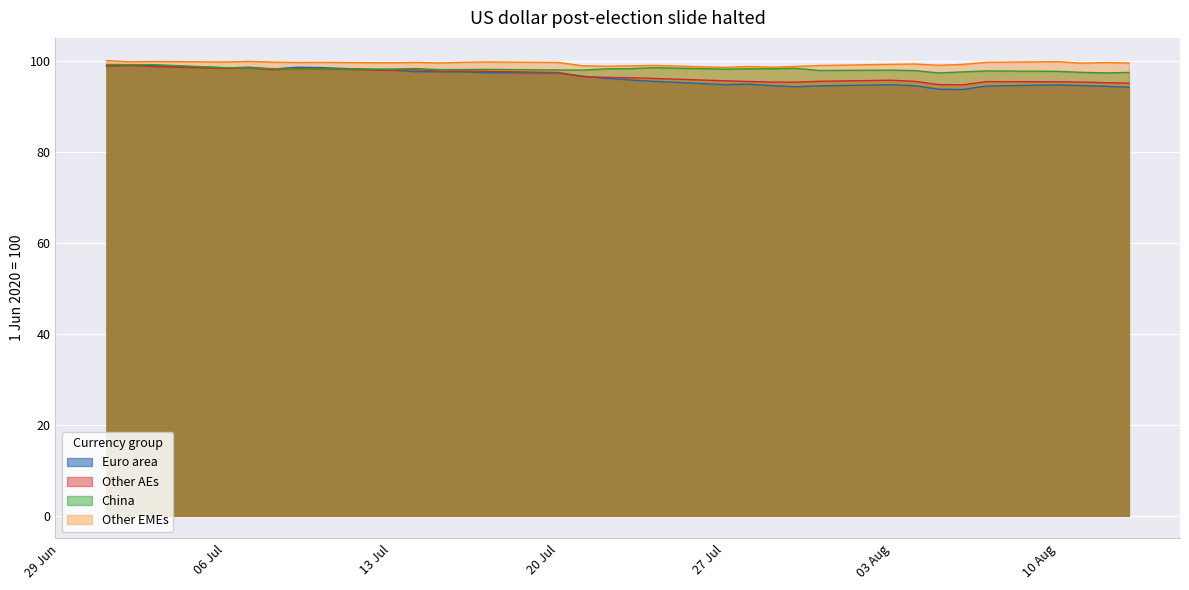

Reading left to right, extract all data points from this chart.

Euro area: 98.8	99.1	99.0	98.4	98.6	98.2	98.6	98.5	97.9	97.6	97.6	97.6	97.4	97.3	96.6	96.1	95.8	95.5	94.8	94.8	94.5	94.3	94.5	94.7	94.5	93.7	93.7	94.4	94.7	94.5	94.4	94.2
Other AEs: 98.8	99.0	98.7	98.3	98.4	98.0	98.3	98.2	97.9	98.1	97.7	97.8	97.7	97.4	96.5	96.4	96.3	96.1	95.6	95.4	95.3	95.3	95.5	95.7	95.5	94.8	94.7	95.4	95.4	95.3	95.2	95.1
China: 99.2	99.1	99.1	98.5	98.4	98.3	98.1	98.2	98.2	98.3	98.1	98.1	98.1	98.0	97.9	98.2	98.3	98.5	98.2	98.2	98.2	98.3	97.9	97.9	97.8	97.3	97.6	97.8	97.7	97.5	97.3	97.4
Other EMEs: 100.0	99.8	99.8	99.7	99.9	99.7	99.6	99.7	99.5	99.6	99.5	99.7	99.7	99.6	98.9	98.8	98.9	99.0	98.5	98.7	98.6	98.8	98.9	99.2	99.3	99.0	99.2	99.7	99.8	99.5	99.6	99.5